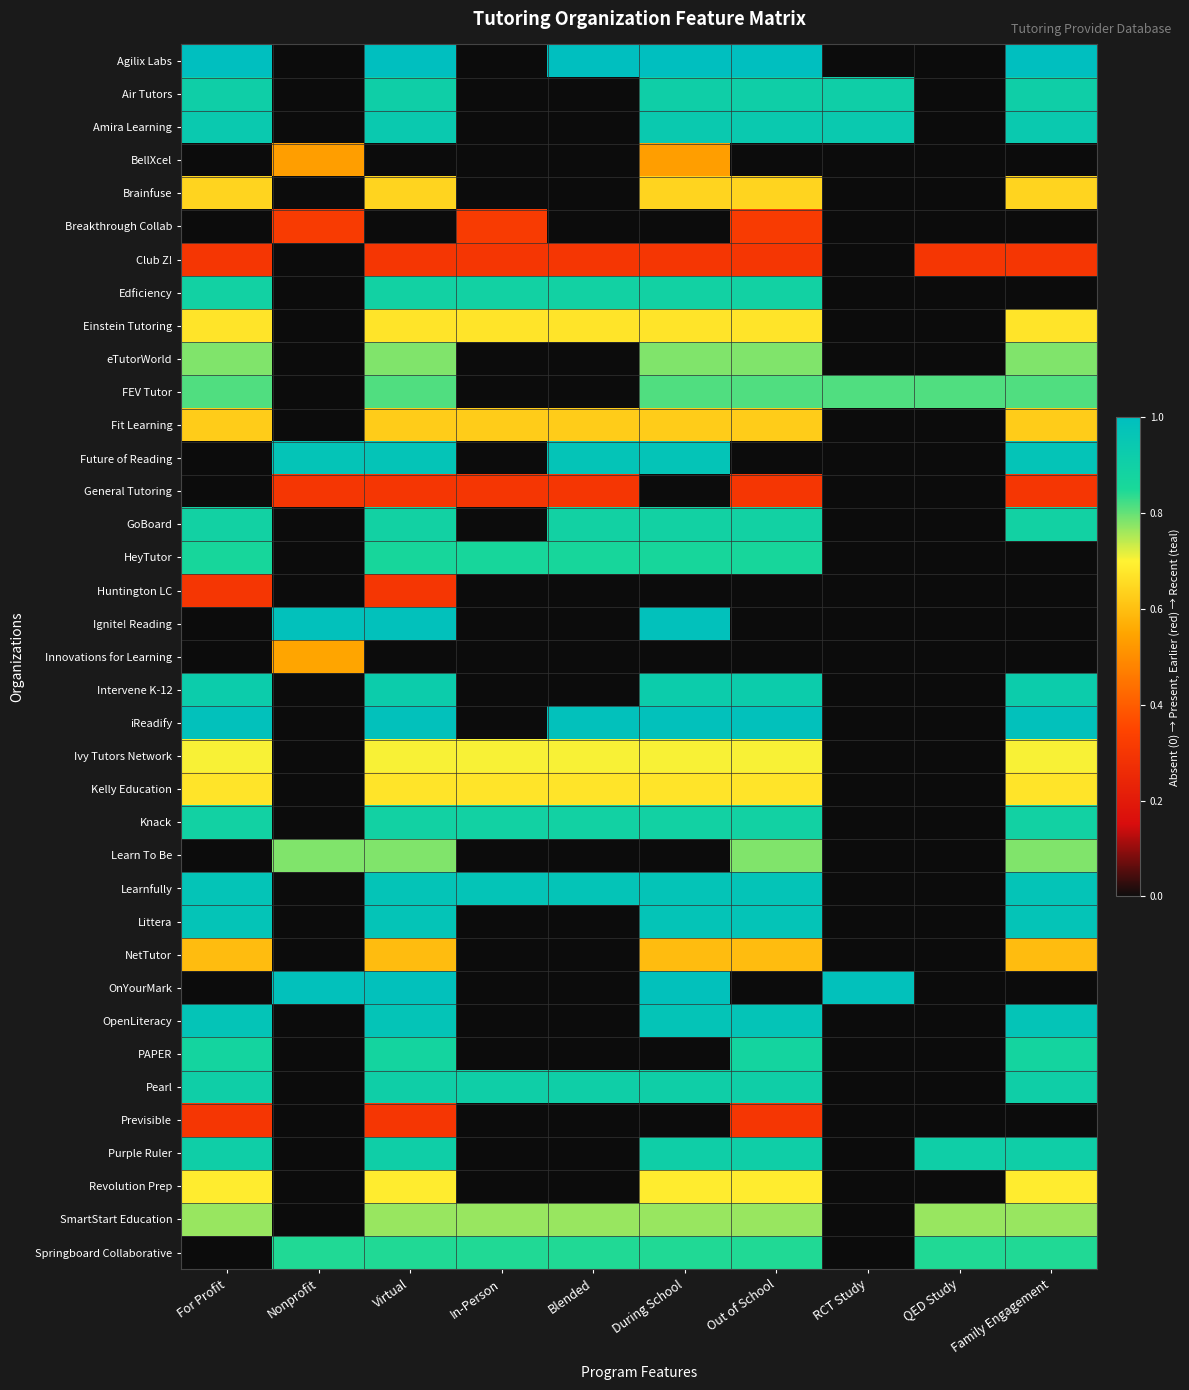

What is the total value across all series at During School?

24.6